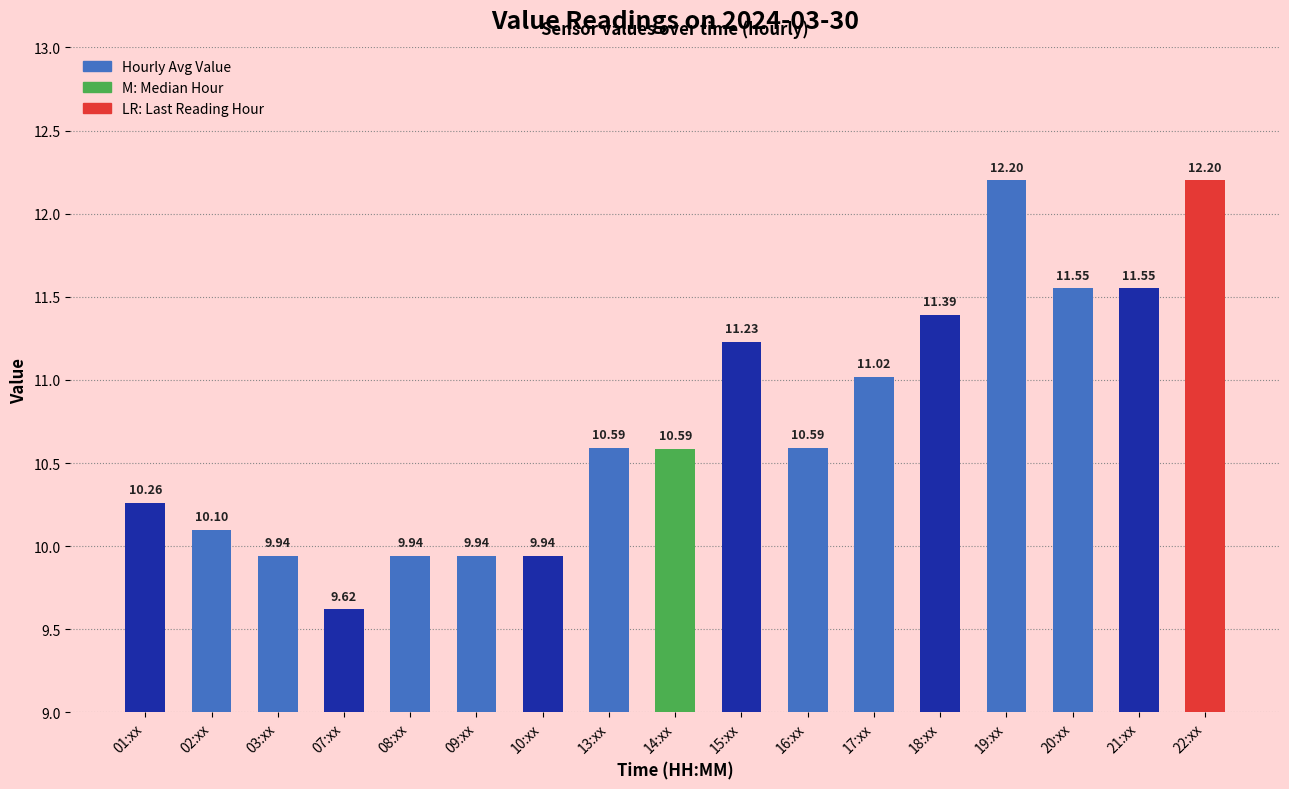

Read the value at 08:xx.

9.9